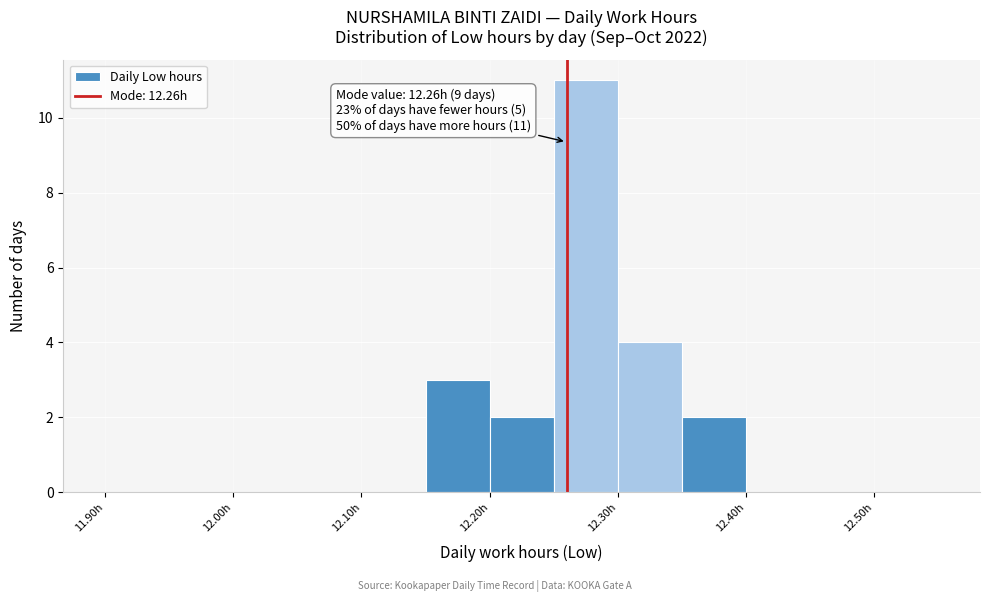

Over which range of the x-axis is the bar tallest?

12.25 to 12.30